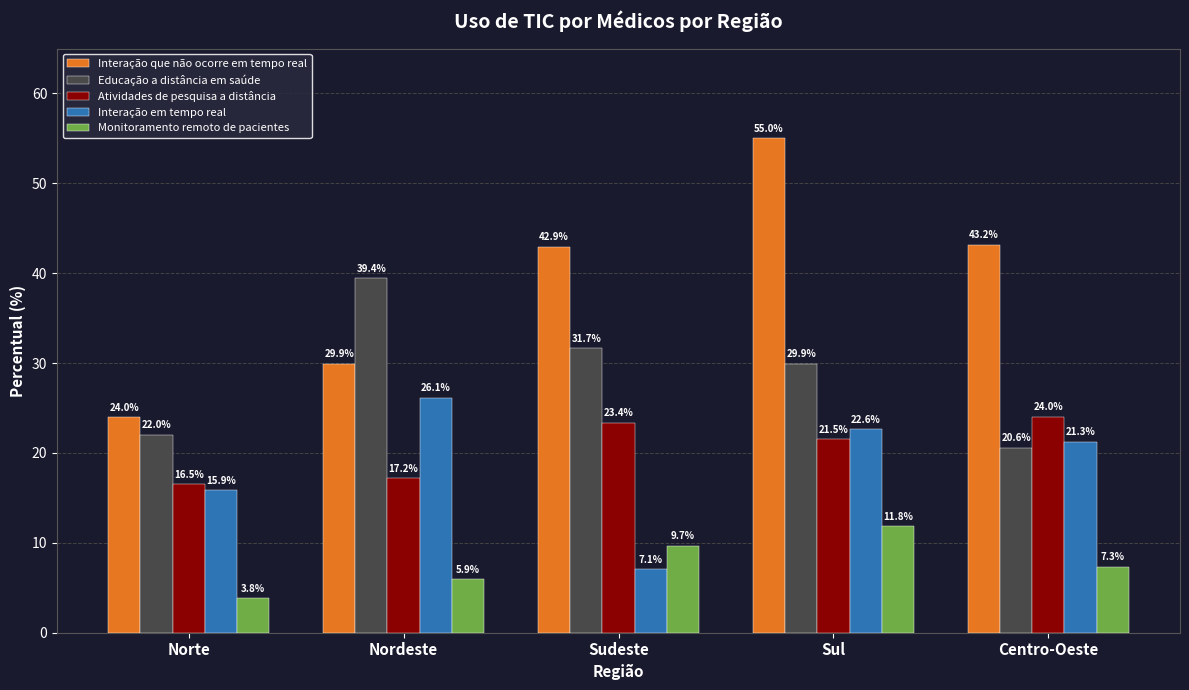

What is the difference between the highest and lowest values at Nordeste?

33.5